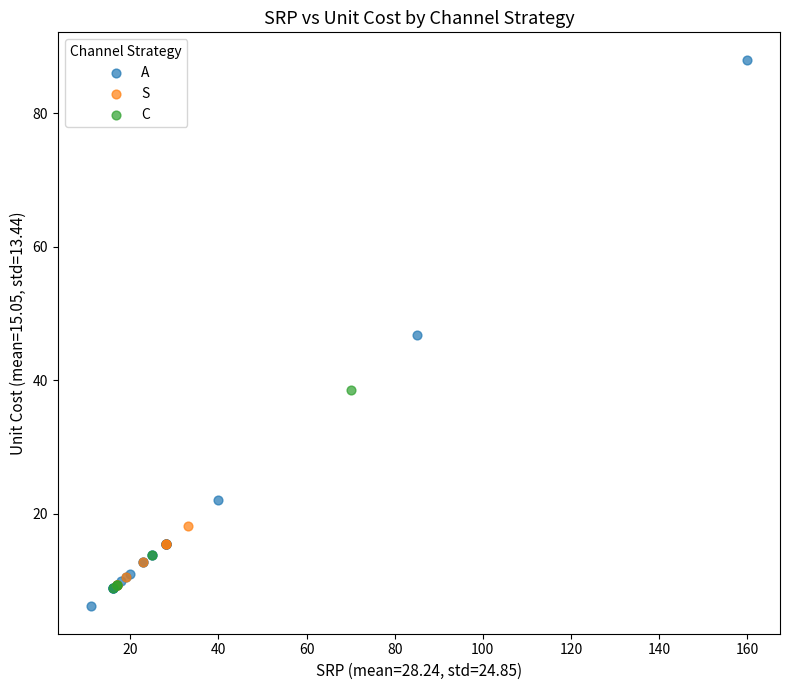

Which series reaches the minimum Y coordinate?

A